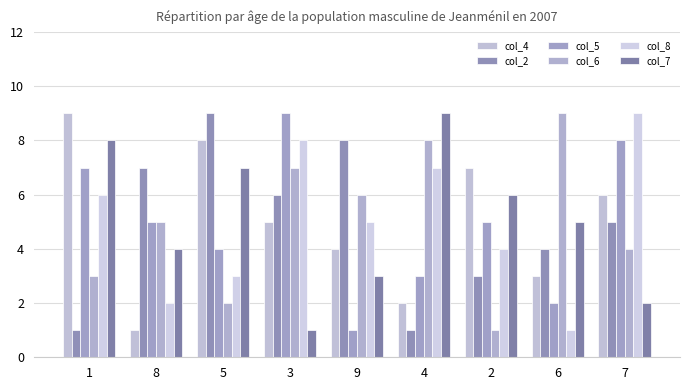

How many groups of bars are there?

9